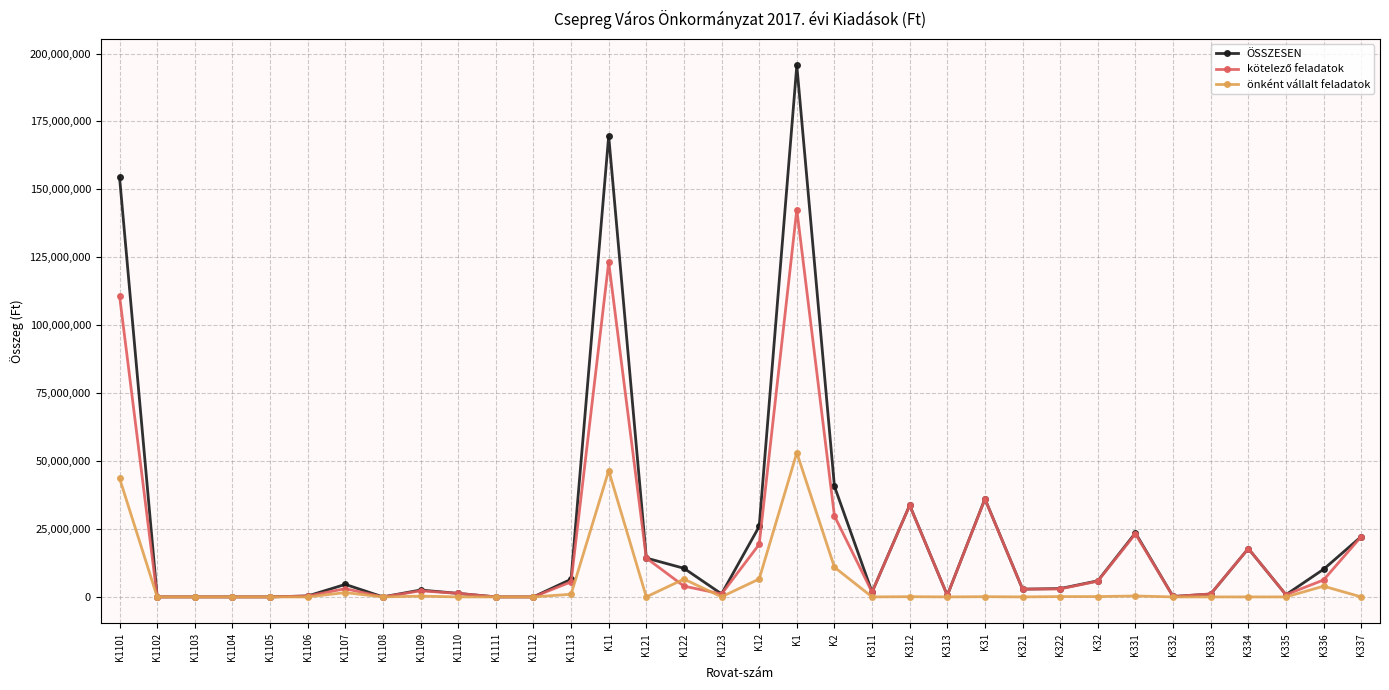

What is the maximum value shown in the chart?

195601920